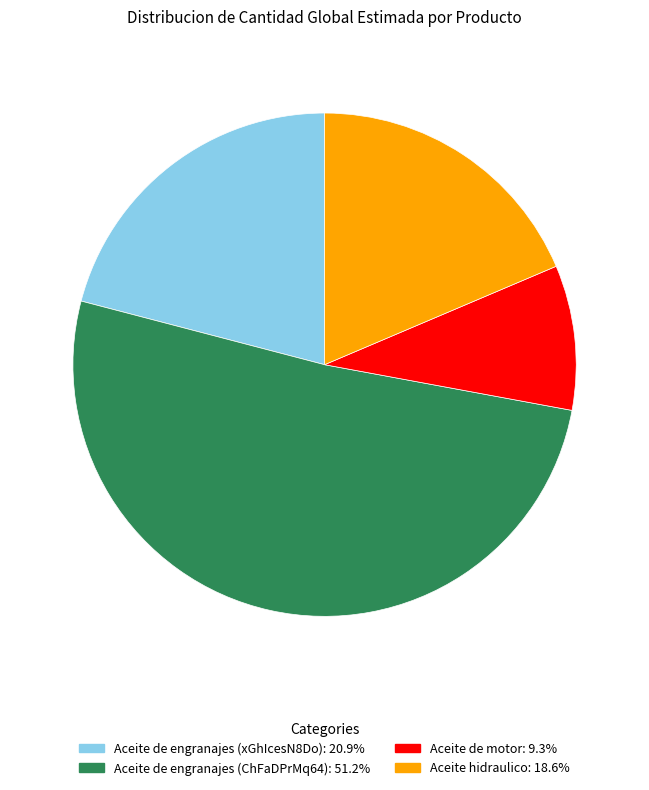

Is it true that Aceite de engranajes (ChFaDPrMq64) is 51% of the pie?

True